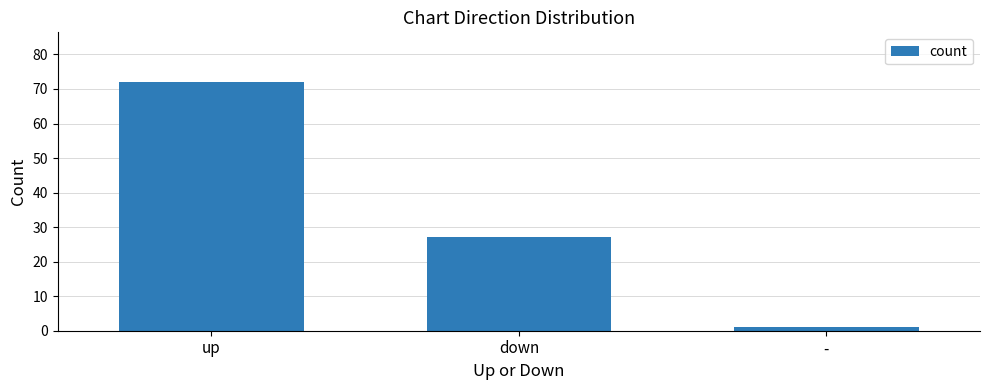

Count the values in the range 1 to 72.

3